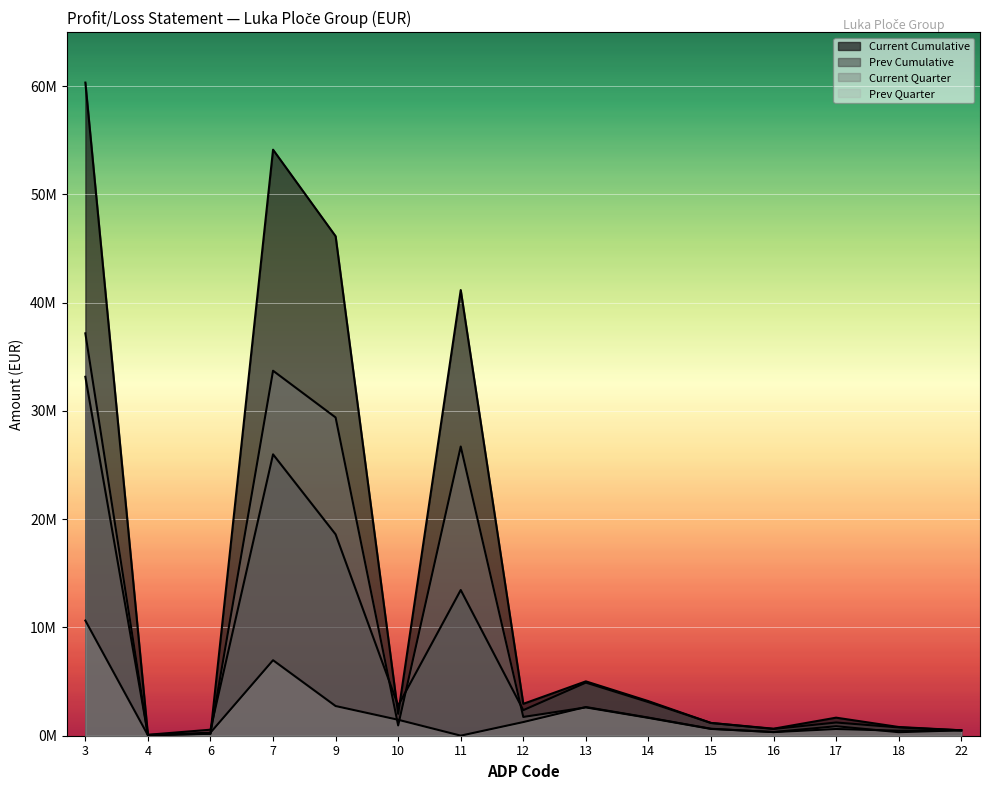

How many lines are shown in the chart?

4